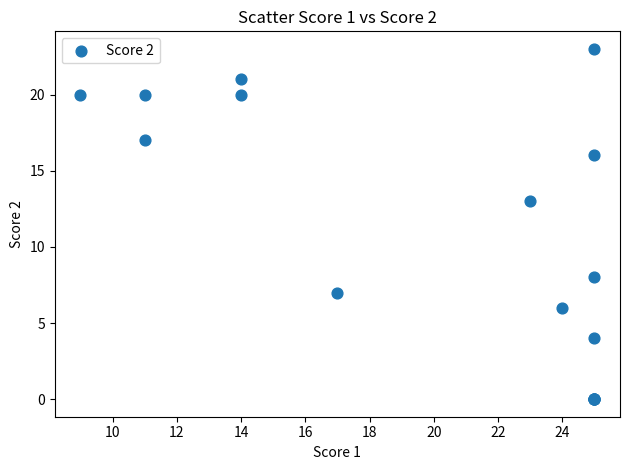

What Y value in the scatter plot is closest to 11?

13